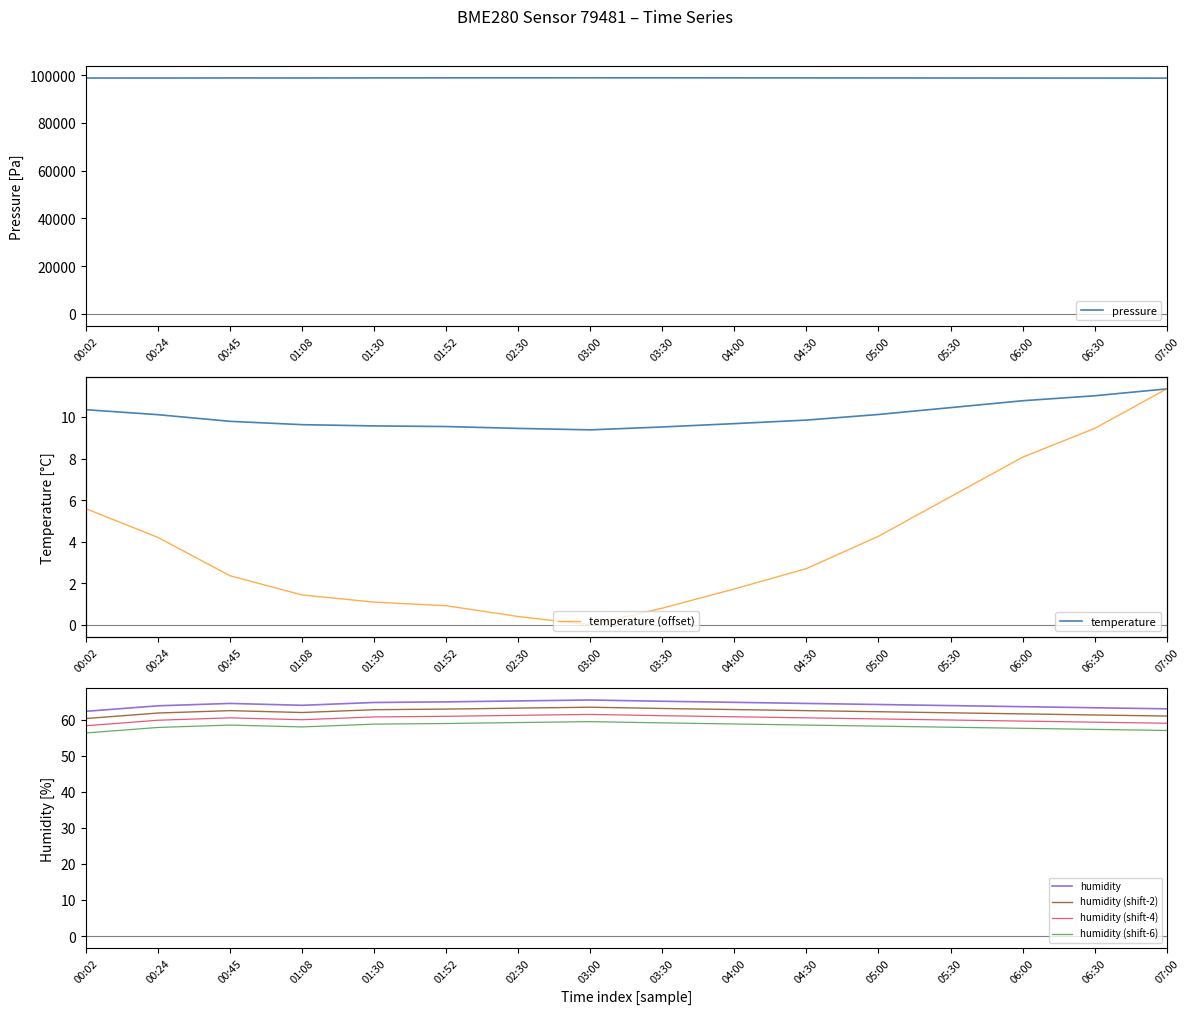

At which category does the chart reach its peak across all series?

03:00